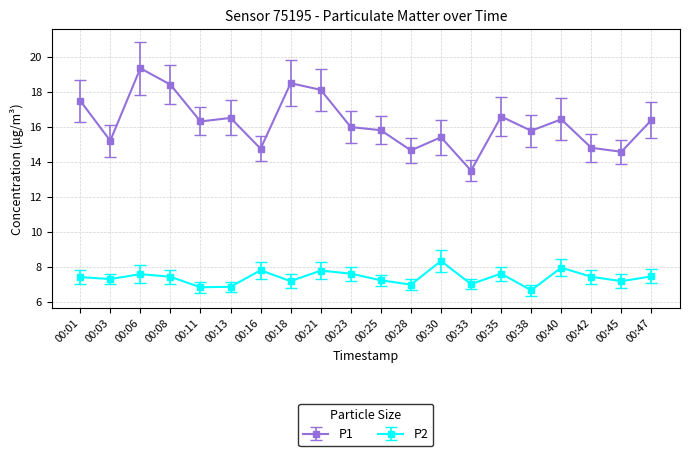

True or false: P1 has more than 1 interior local peaks.

True